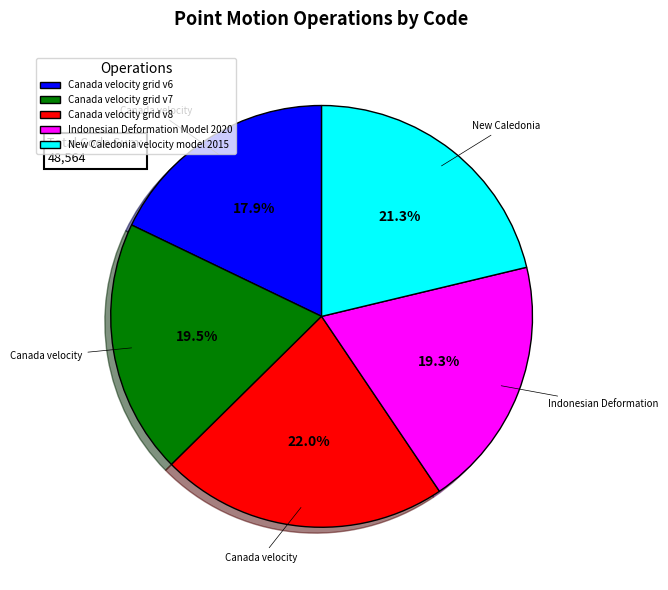

What is the largest slice in the pie chart?

Canada velocity grid v8